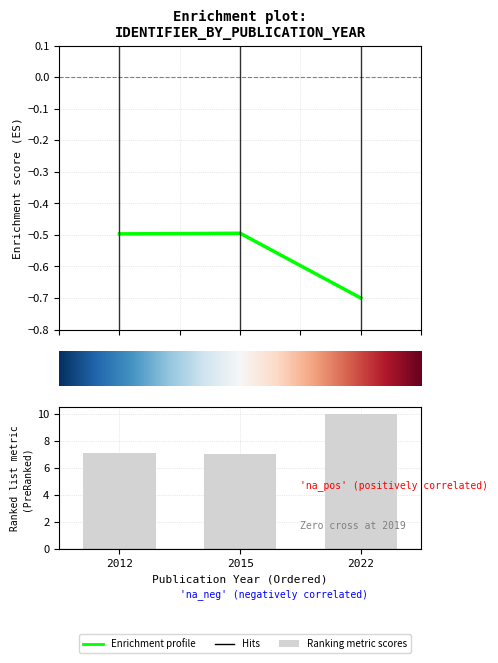

What is the sum of the values at 2012 and 2022?

17.1